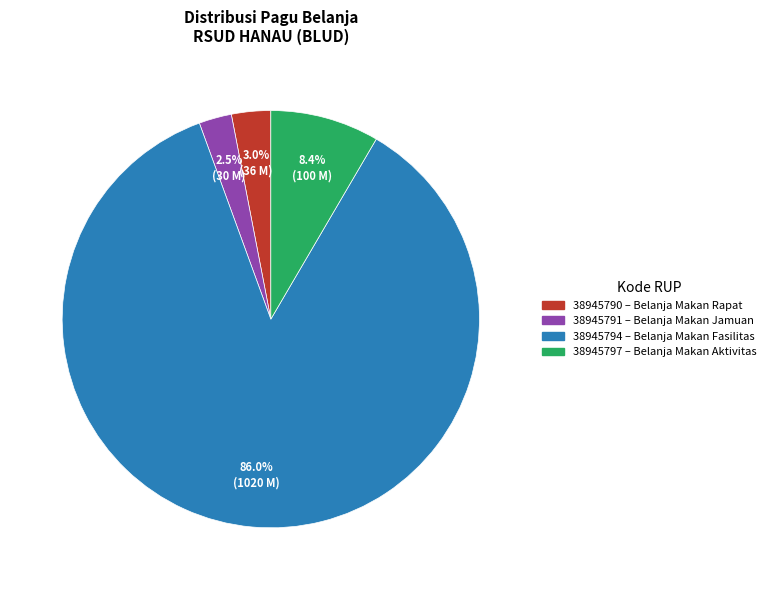

Which slice is the smallest?

38945791